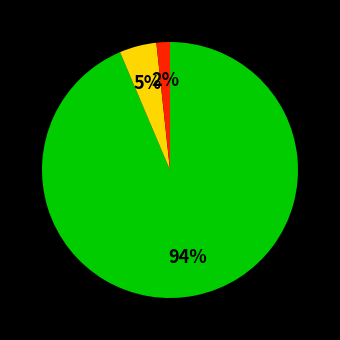

To the nearest percent, what is the average slice percentage?

33%